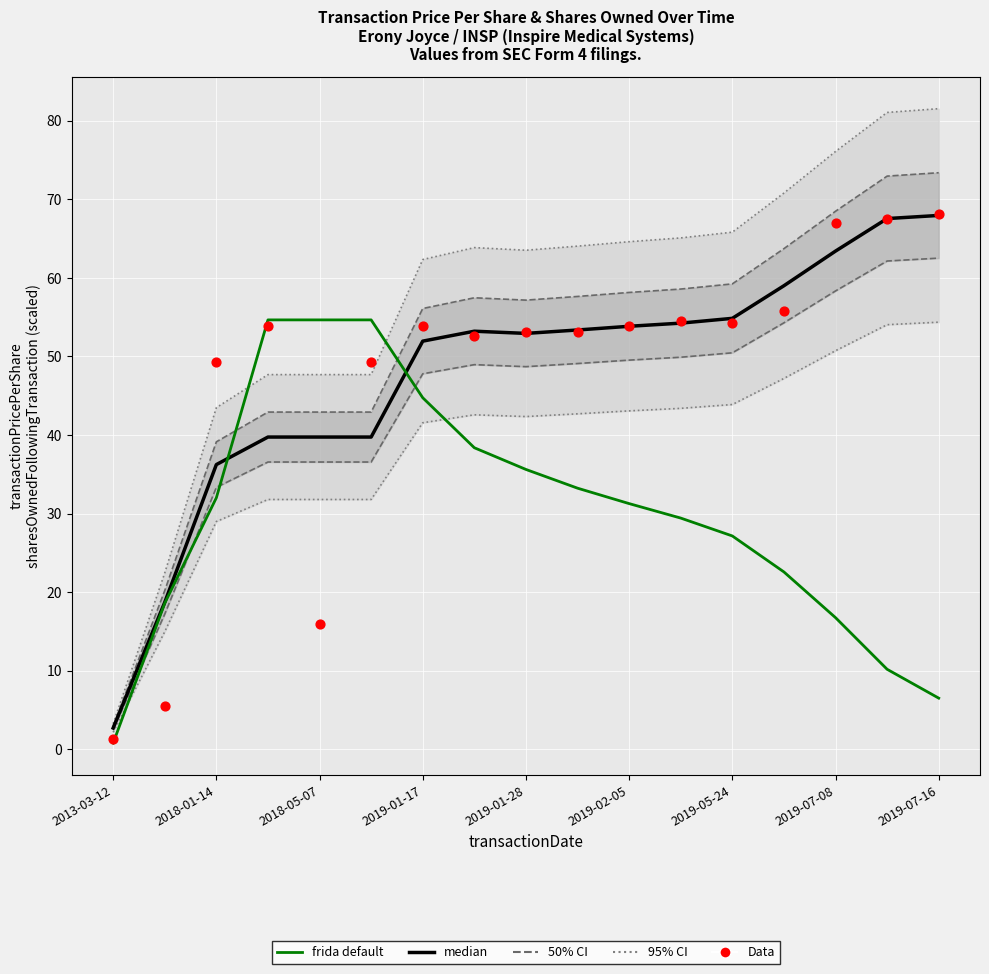

What is the total value across all series at 9?

261.3